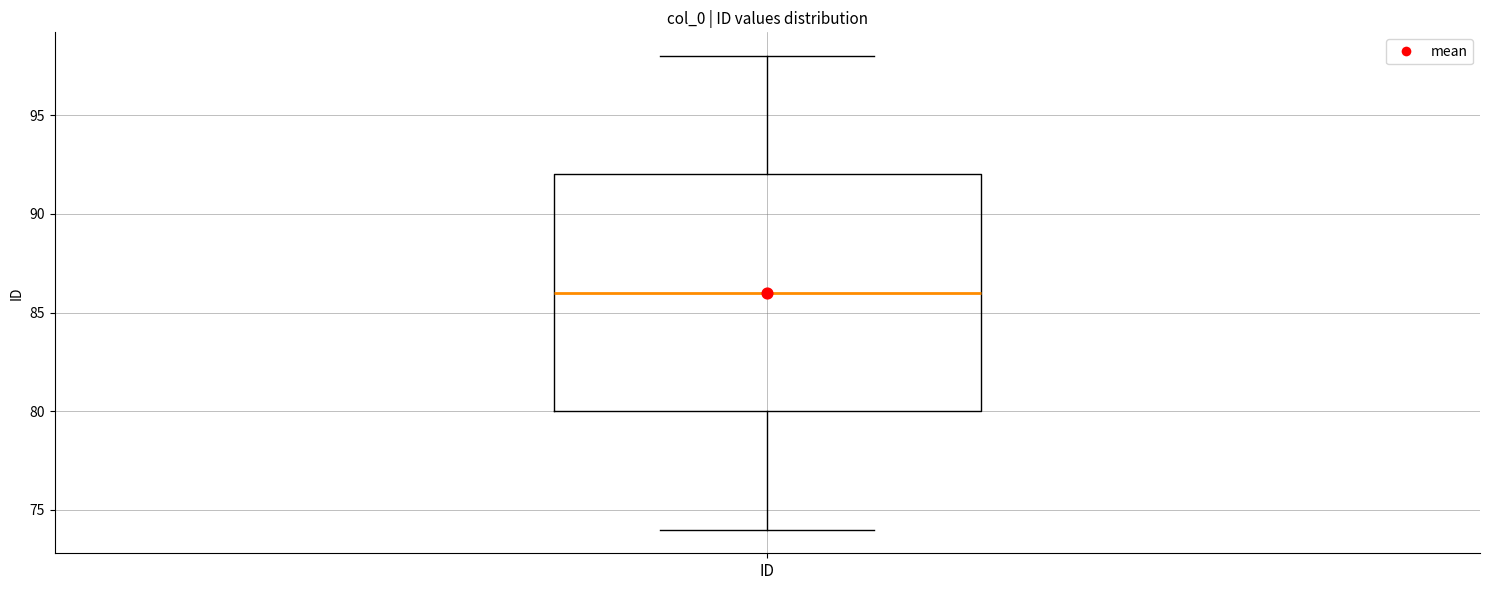

Read this box plot against the y-axis: the position of the median line, the range covered by the box, and the ends of both whiskers. The values are not printed on the chart, so give them approximately, as read against the axis.

median 86, box 80 to 92, whiskers 74 to 98